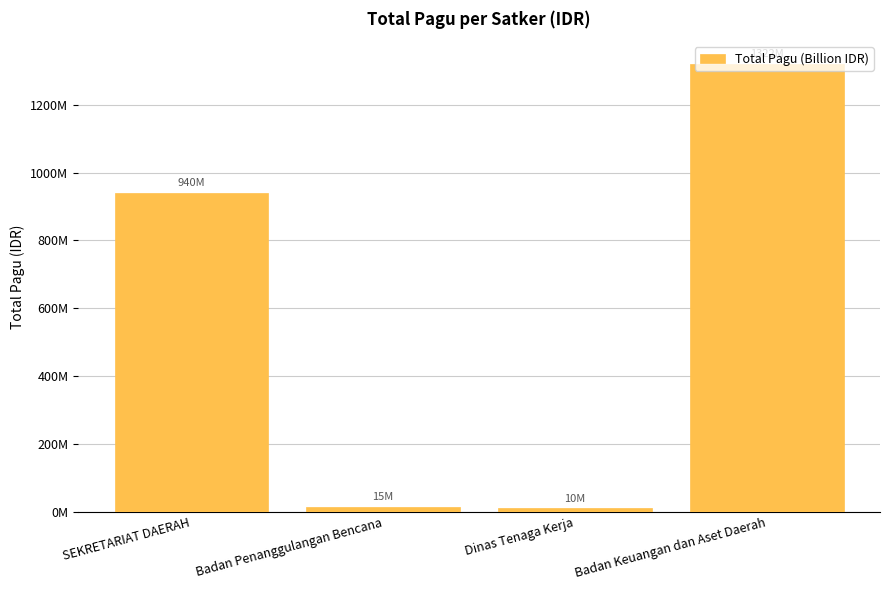

List the labels in order of value, smallest first.

Dinas Tenaga Kerja, Badan Penanggulangan Bencana, SEKRETARIAT DAERAH, Badan Keuangan dan Aset Daerah